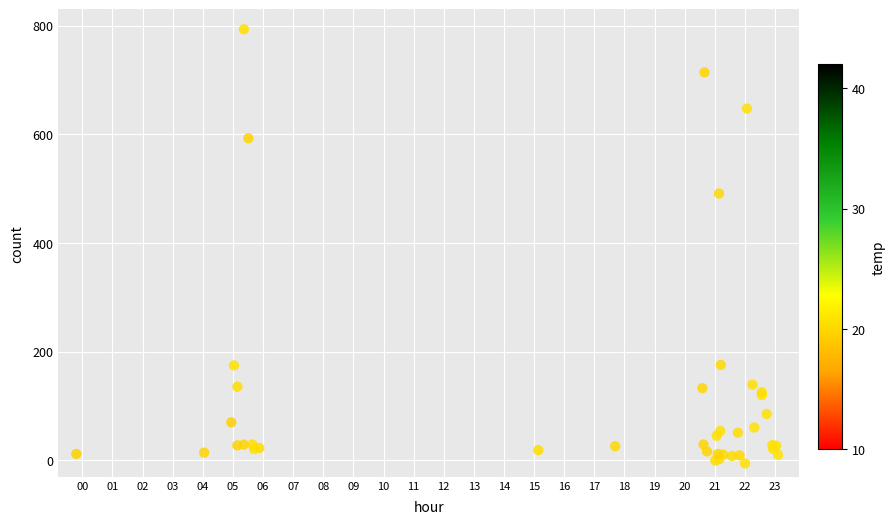

What Y value in the scatter plot is closest to 393?

491.1